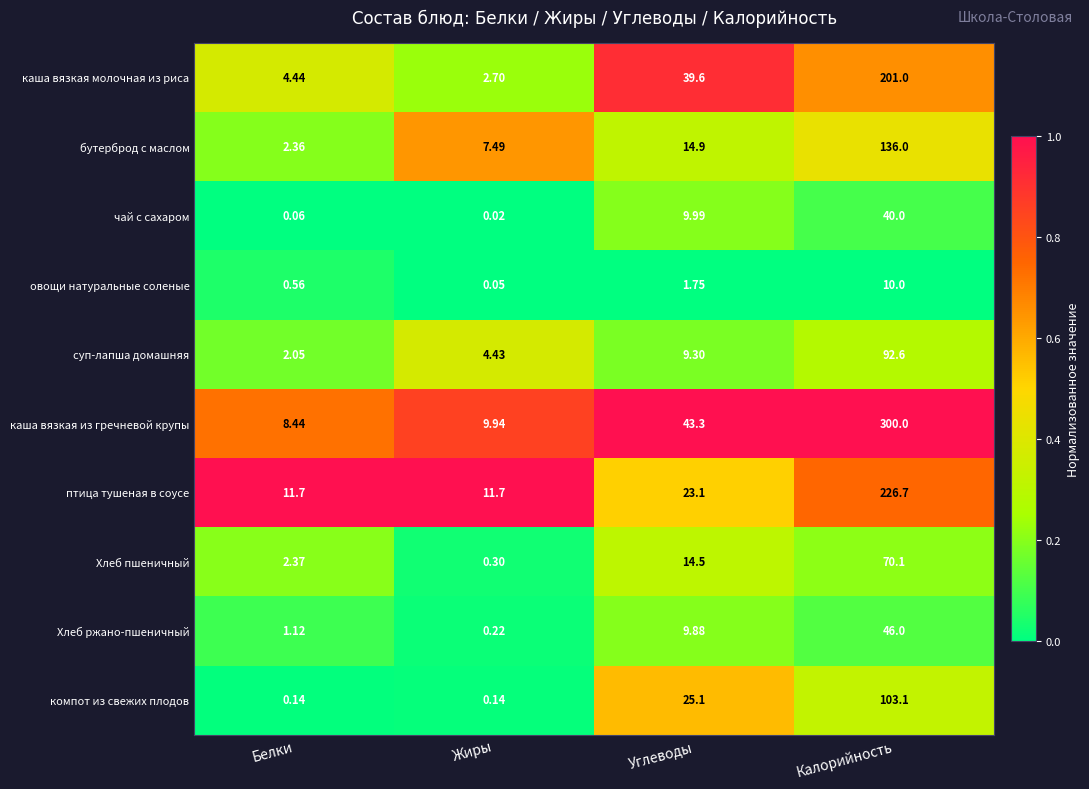

Rank the series by their maximum value, from highest to lowest.

каша вязкая из гречневой крупы, птица тушеная в соусе, каша вязкая молочная из риса, бутерброд с маслом, компот из свежих плодов, суп-лапша домашняя, Хлеб пшеничный, Хлеб ржано-пшеничный, чай с сахаром, овощи натуральные соленые